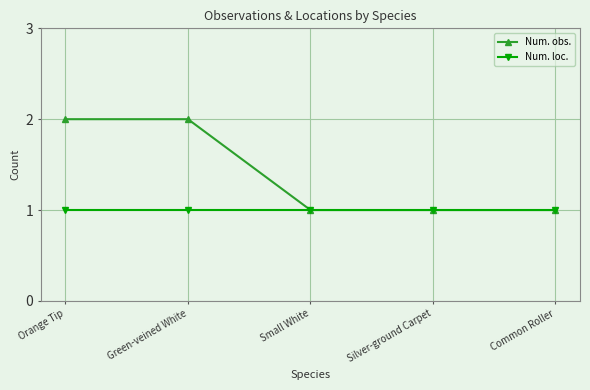

Which series has the largest total across all categories?

Num. obs.